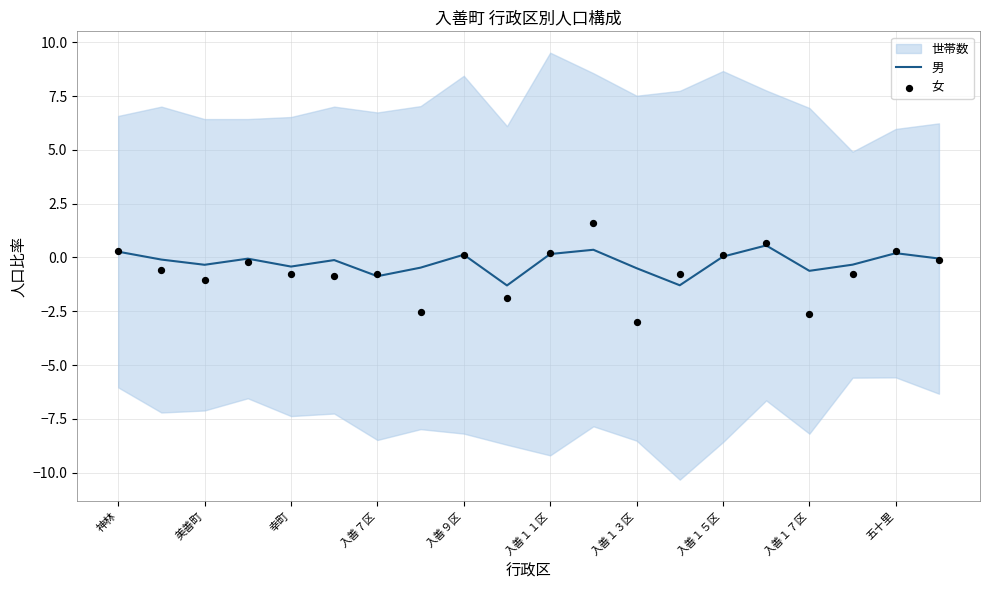

Which series reaches the maximum Y coordinate?

女